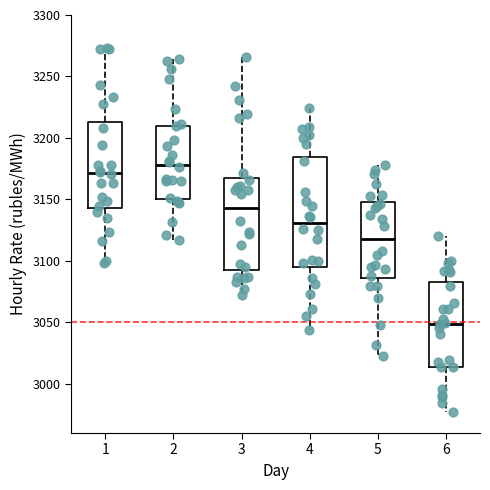

Where is the upper edge of the box at x = 5 on the y-axis? The values are not printed on the chart, so give them approximately, as read against the axis.

3150